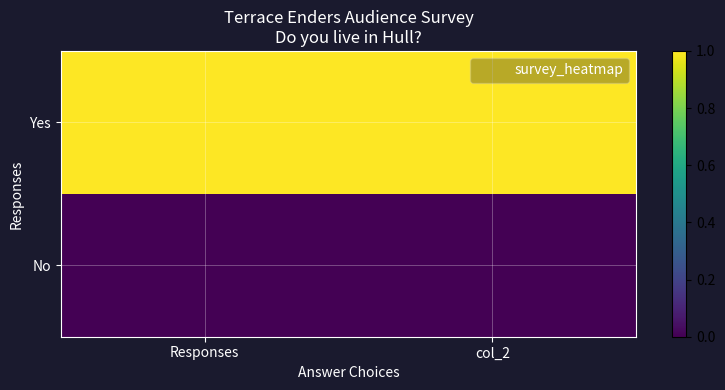

Which series has the largest total across all categories?

Yes